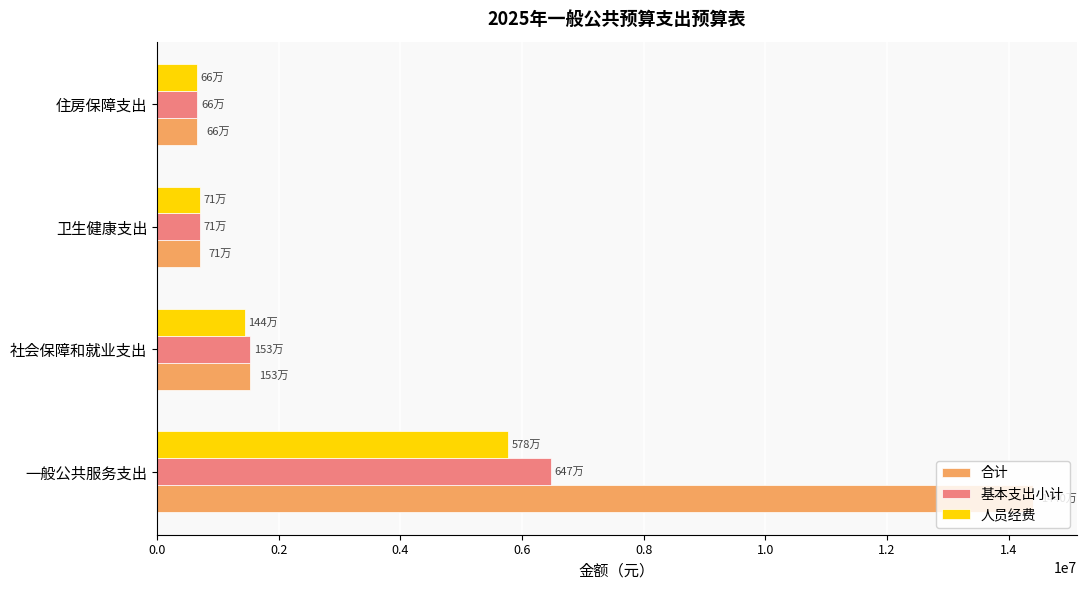

What value does the 合计 series have at 卫生健康支出?

707608.4